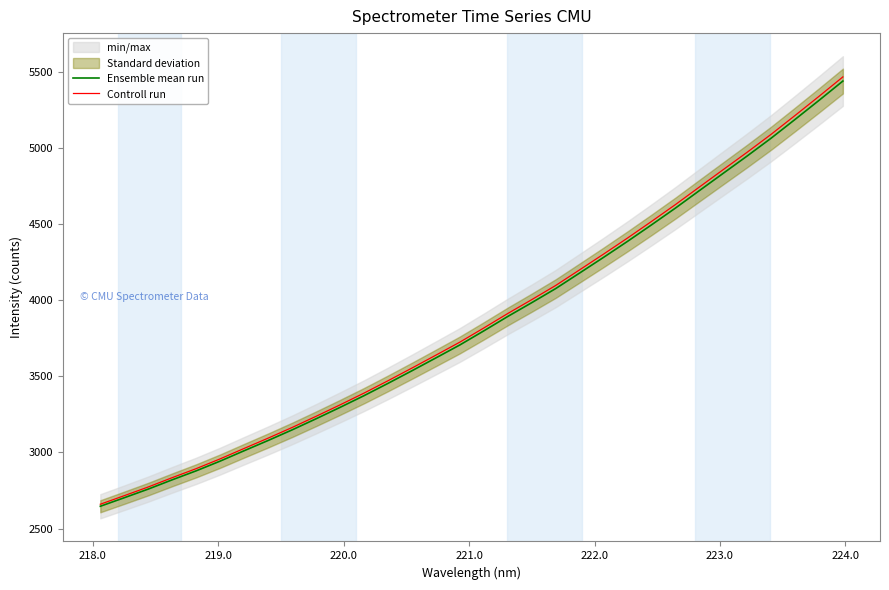

What is the lowest value of the Controll run series?

2659.4